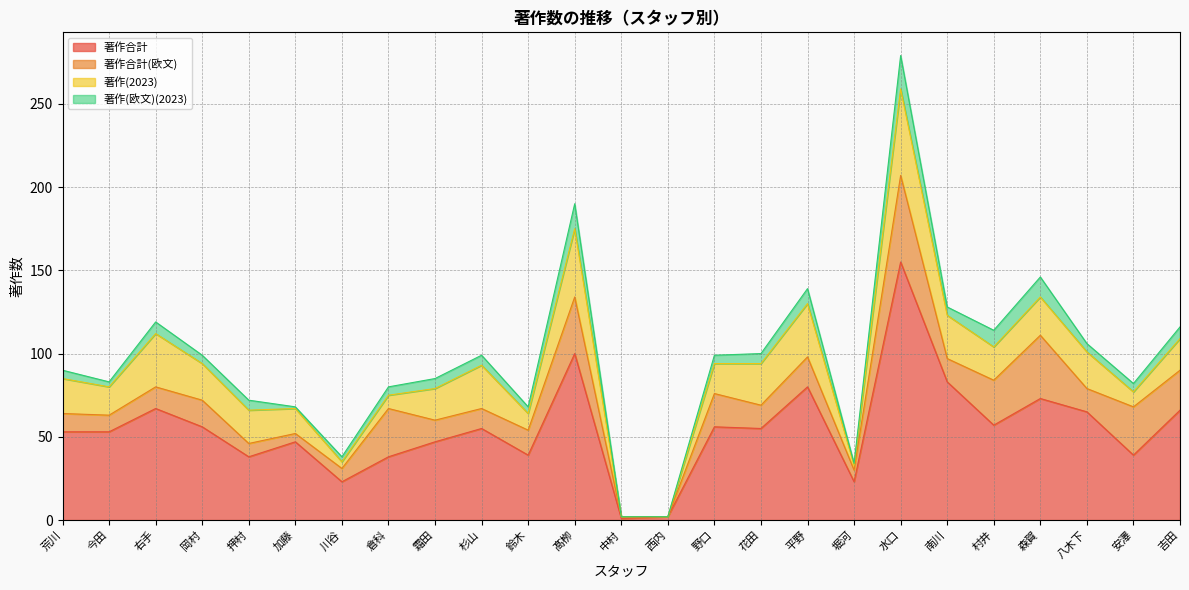

List the labels in order of 著作合計 value, largest first.

水口, 髙栁, 南川, 平野, 森賀, 右手, 吉田, 八木下, 村井, 岡村, 野口, 杉山, 花田, 荒川, 今田, 加藤, 霜田, 鈴木, 安澤, 押村, 倉科, 川谷, 堀河, 西内, 中村